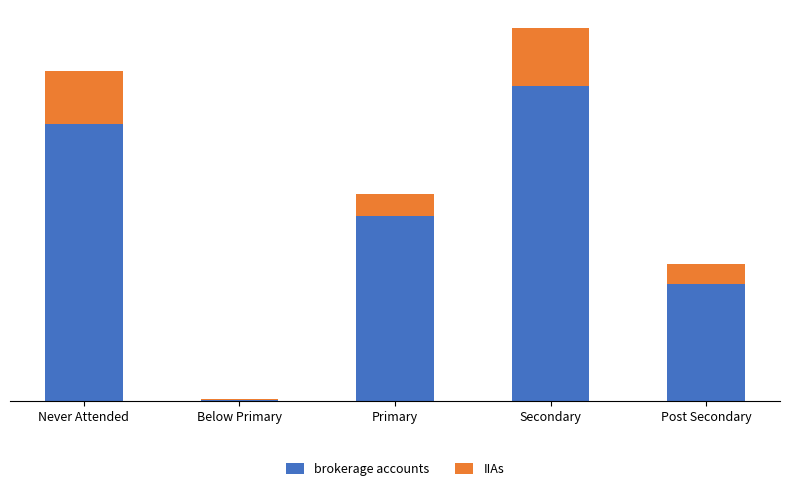

What is the approximate value of brokerage accounts at Secondary?

23045861.9